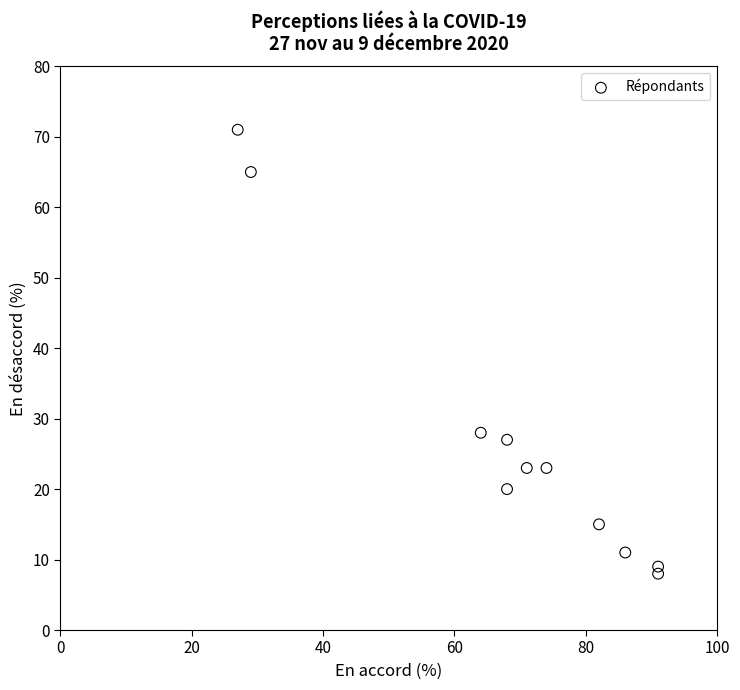

What is the average X value?

68